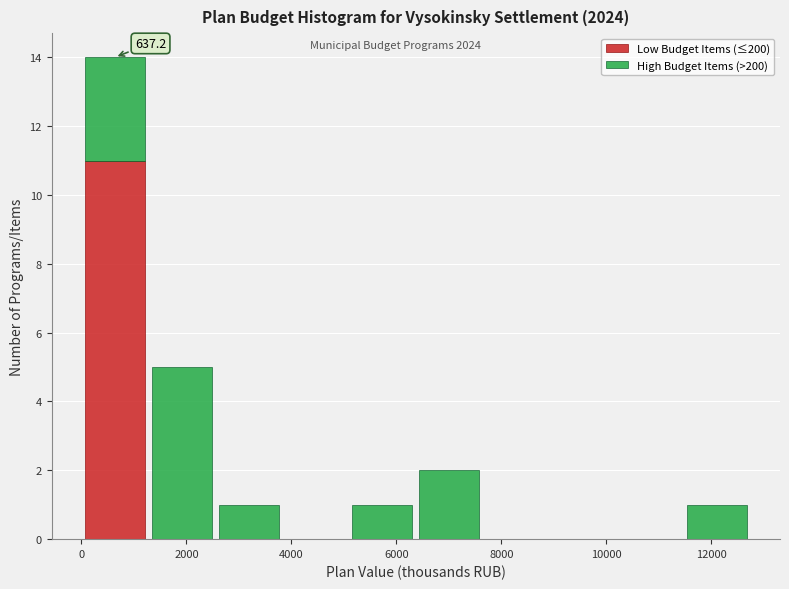

Which range on the x-axis has the tallest stacked bar (by total height)?

0 to 1200